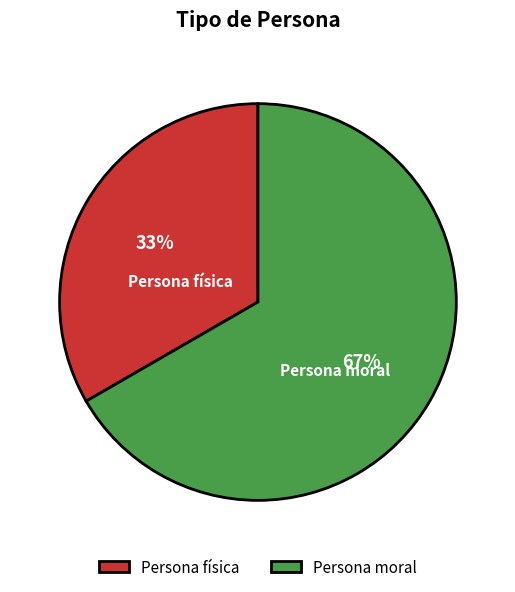

What percentage is the Persona moral slice, to the nearest percent?

67%